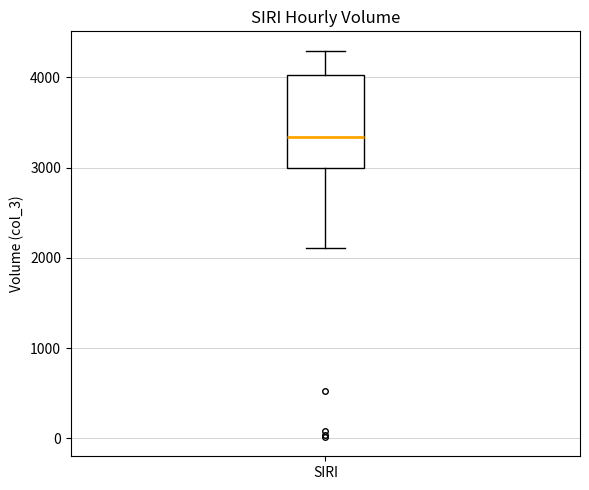

Read this box plot against the y-axis: the position of the median line, the range covered by the box, and the ends of both whiskers. The values are not printed on the chart, so give them approximately, as read against the axis.

median 3300, box 3000 to 4000, whiskers 2100 to 4300